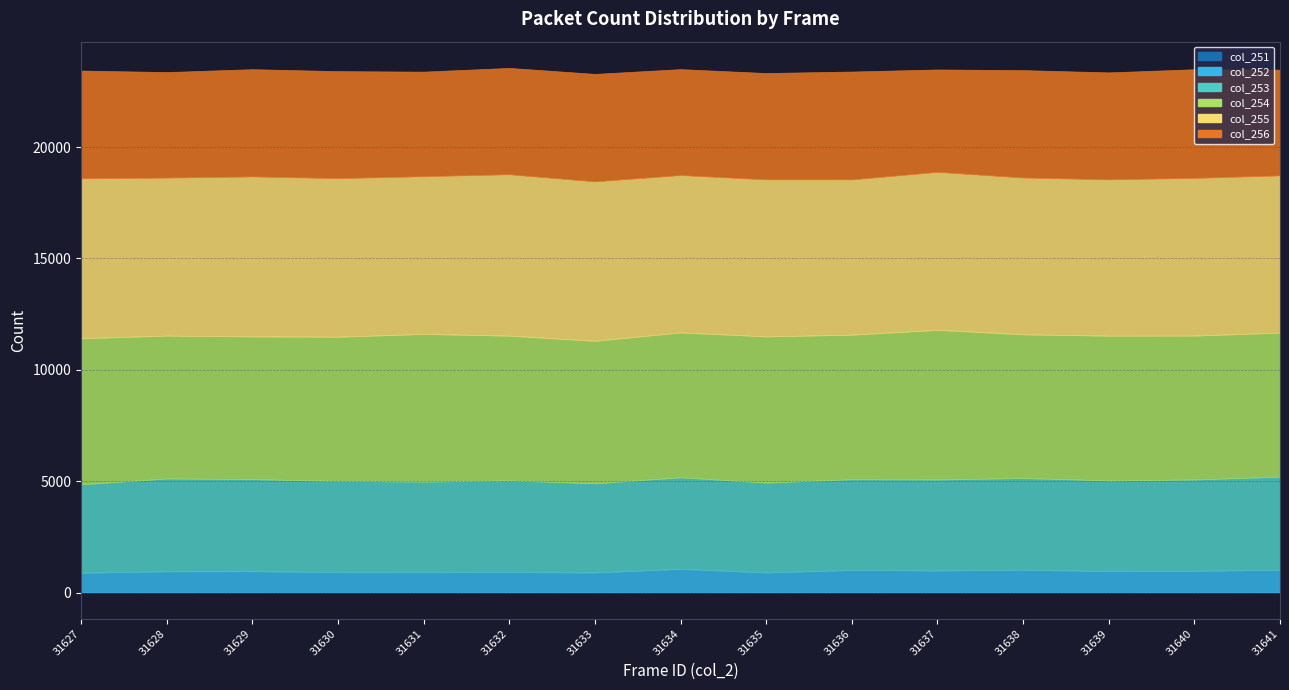

How many interior local valleys does the col_251 series have?

2